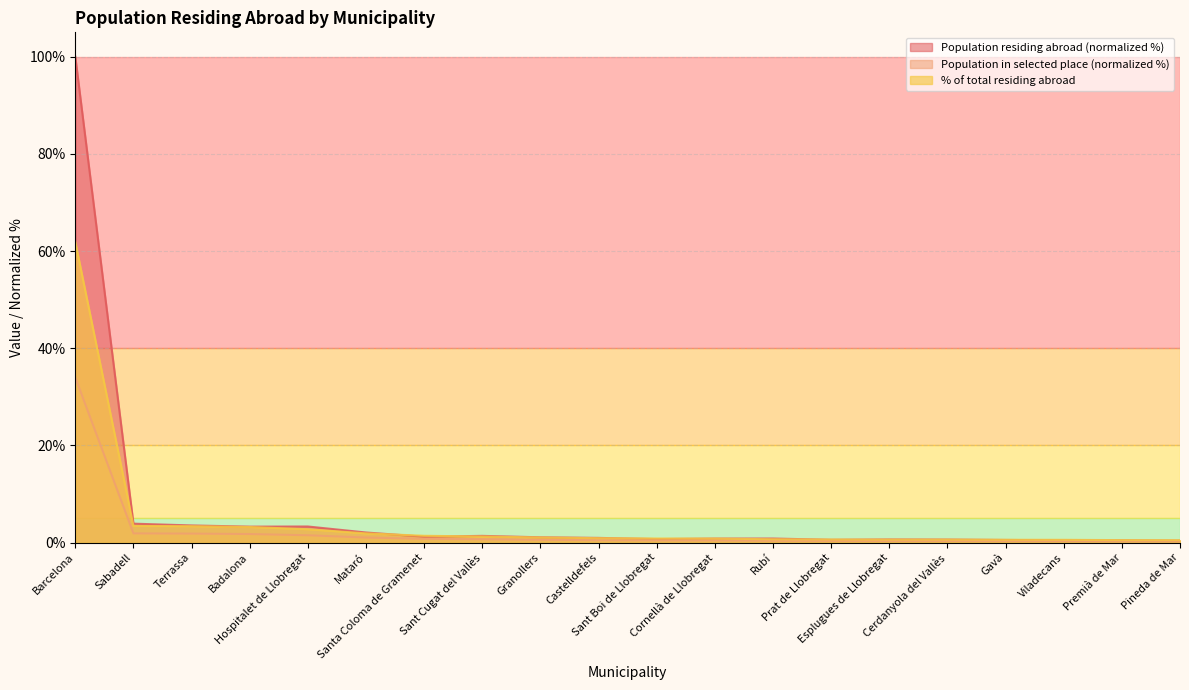

What is the label of the 12th point from the left?

Cornellà de Llobregat